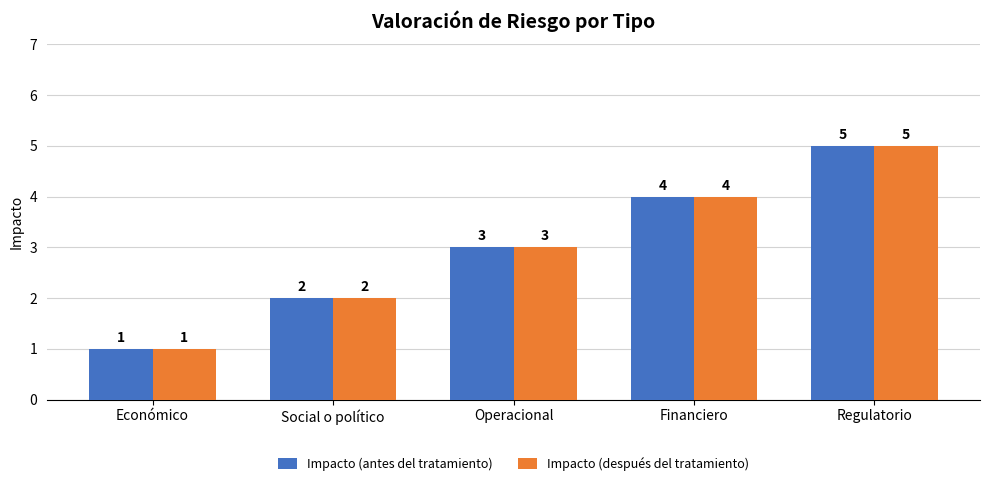

What is the difference between the Impacto (antes del tratamiento) values at Operacional and Social o político?

1